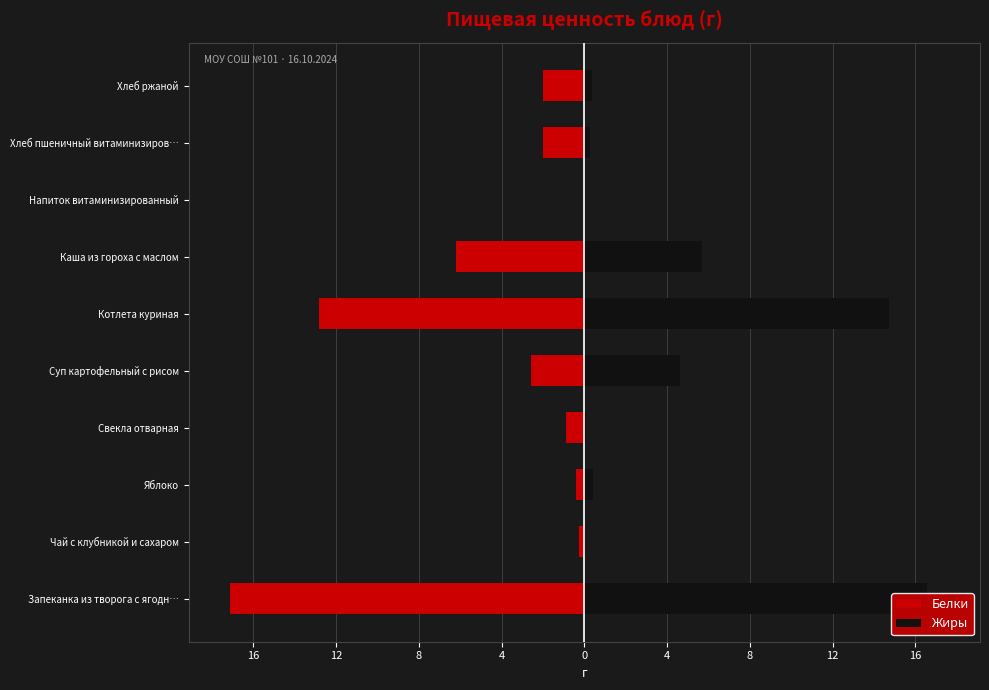

How many data points in Белки are less than -1?

6